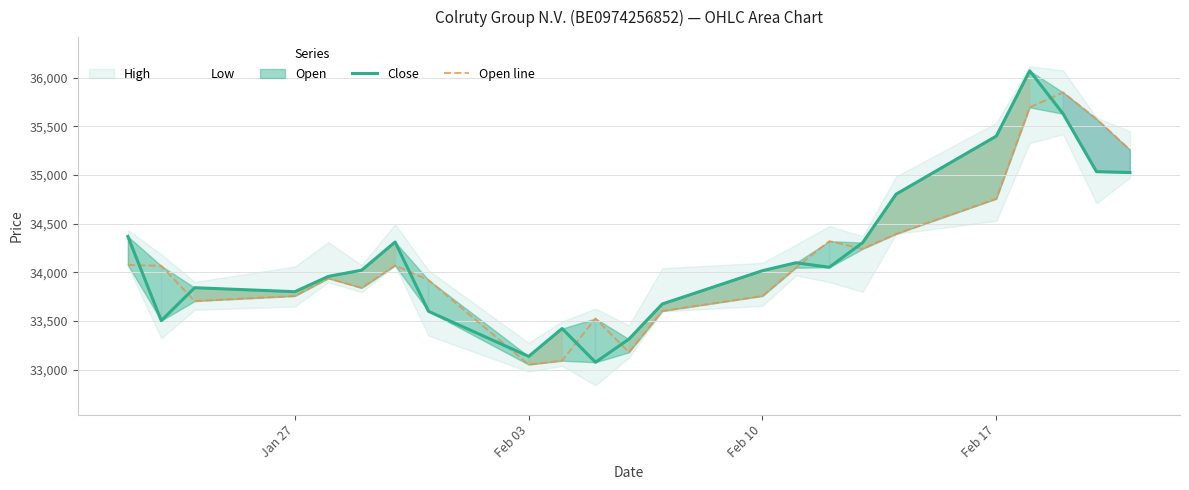

How many lines are shown in the chart?

3